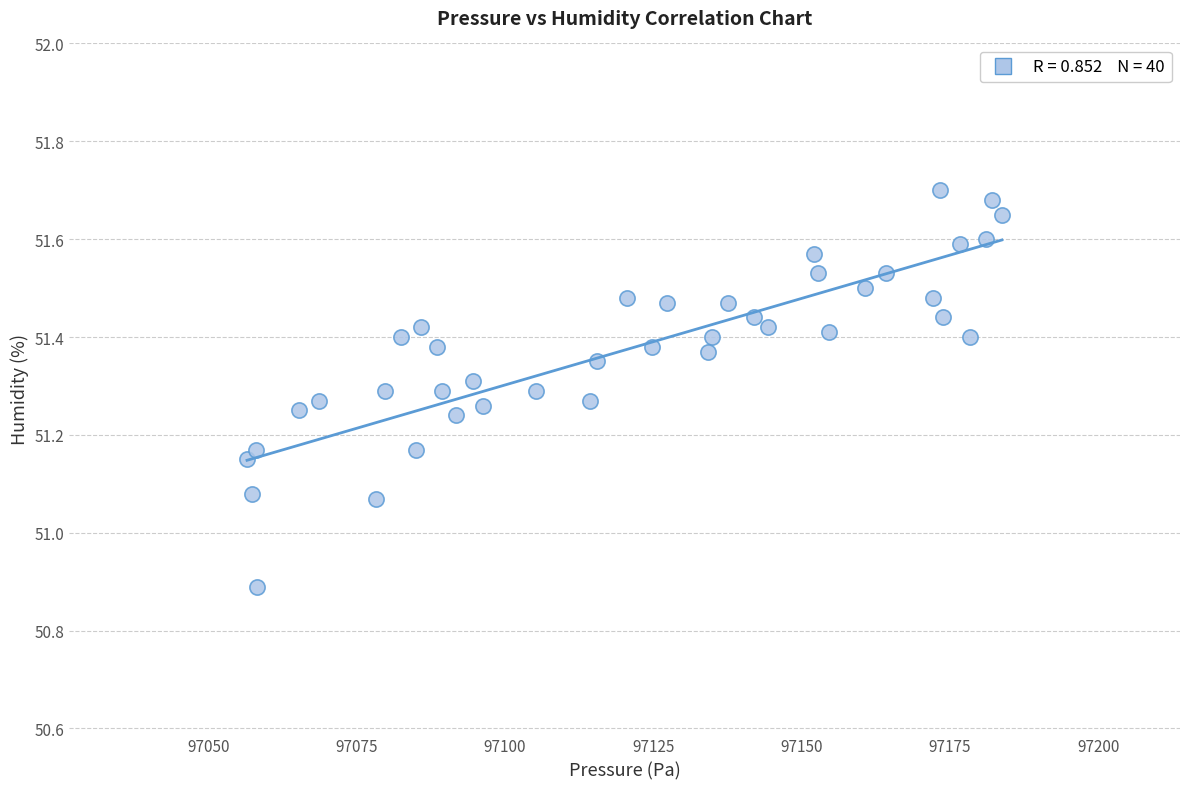

What is the range of Y values (max minus min)?

0.8